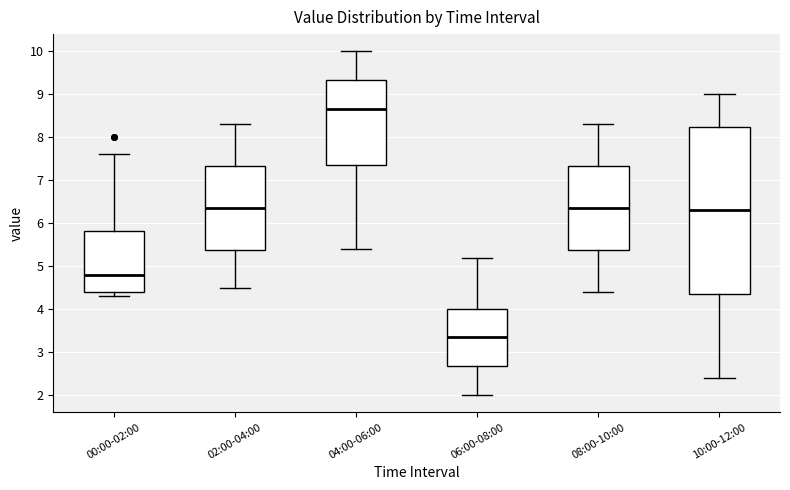

Where is the lower edge of the box for 06:00-08:00 on the y-axis? The values are not printed on the chart, so give them approximately, as read against the axis.

2.7